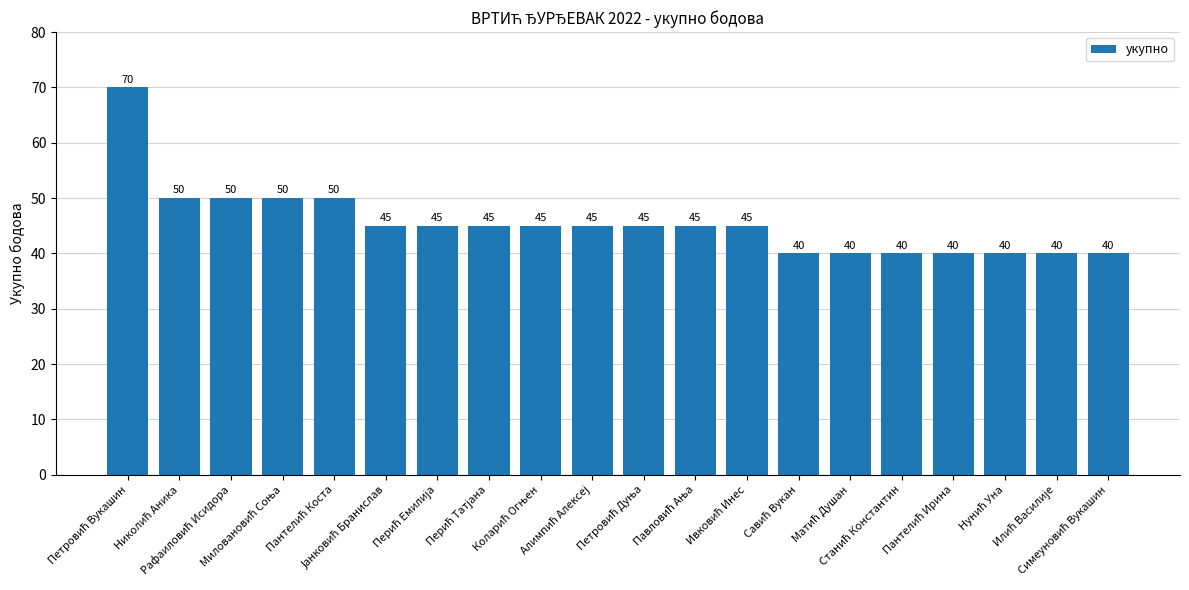

What is the value of the 20th bar from the left?

40